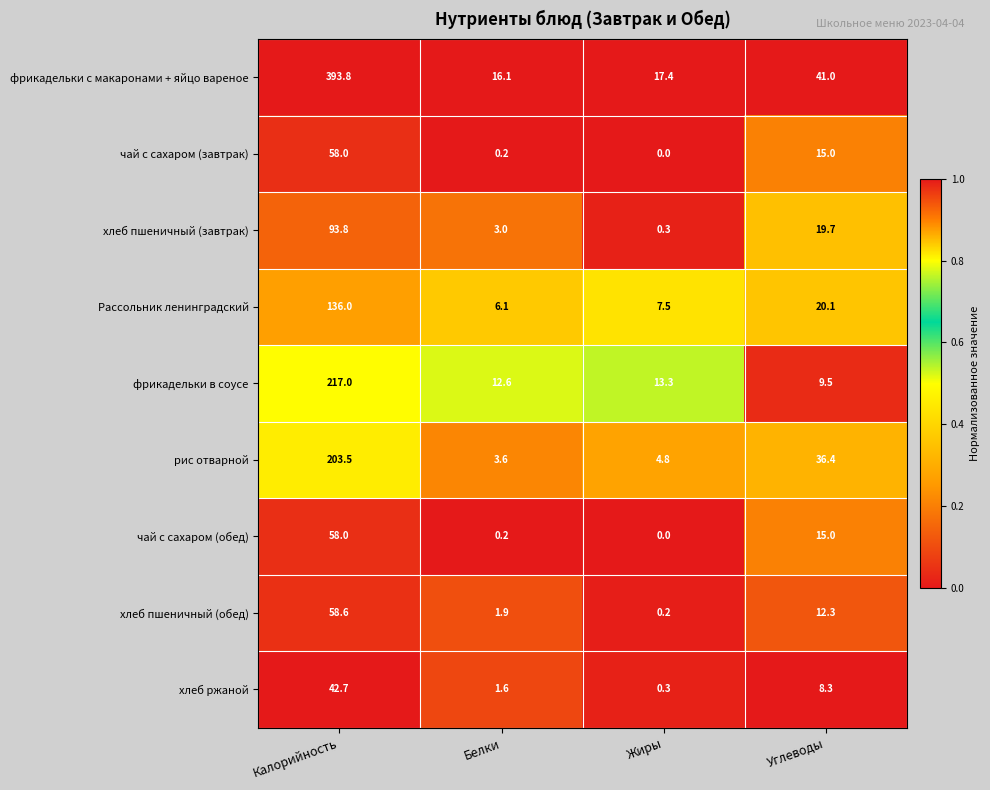

What is the approximate value of чай с сахаром (завтрак) at Калорийность?

58.0